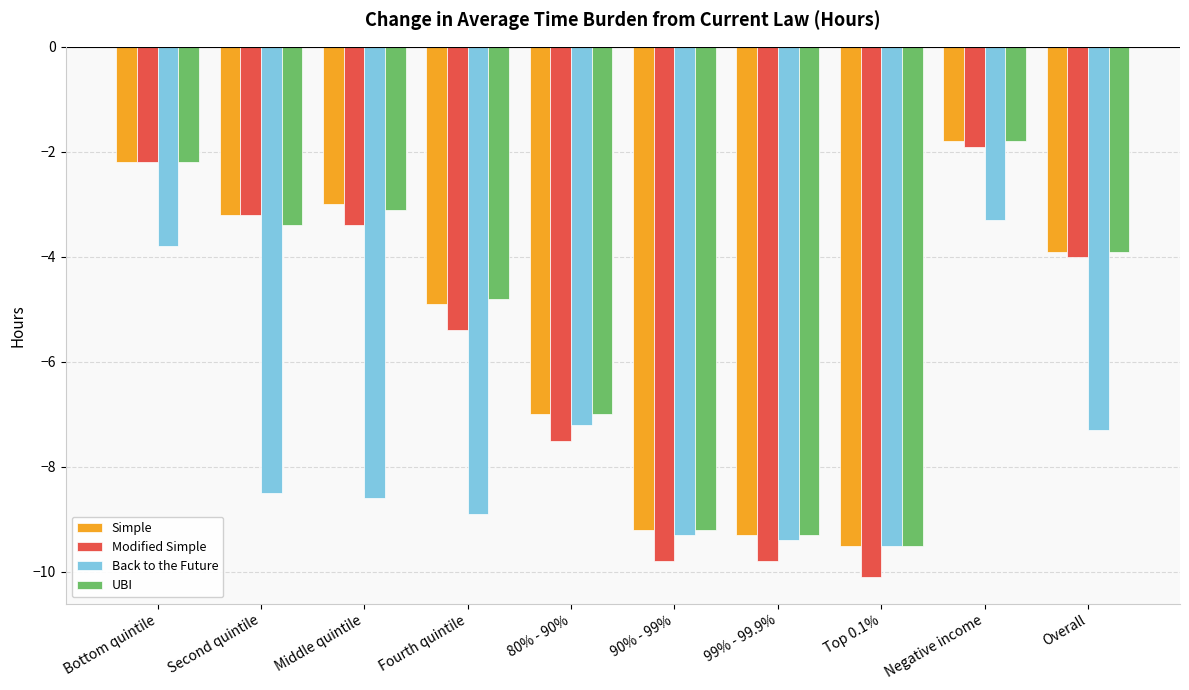

What is the approximate value of Simple at Bottom quintile?

-2.2